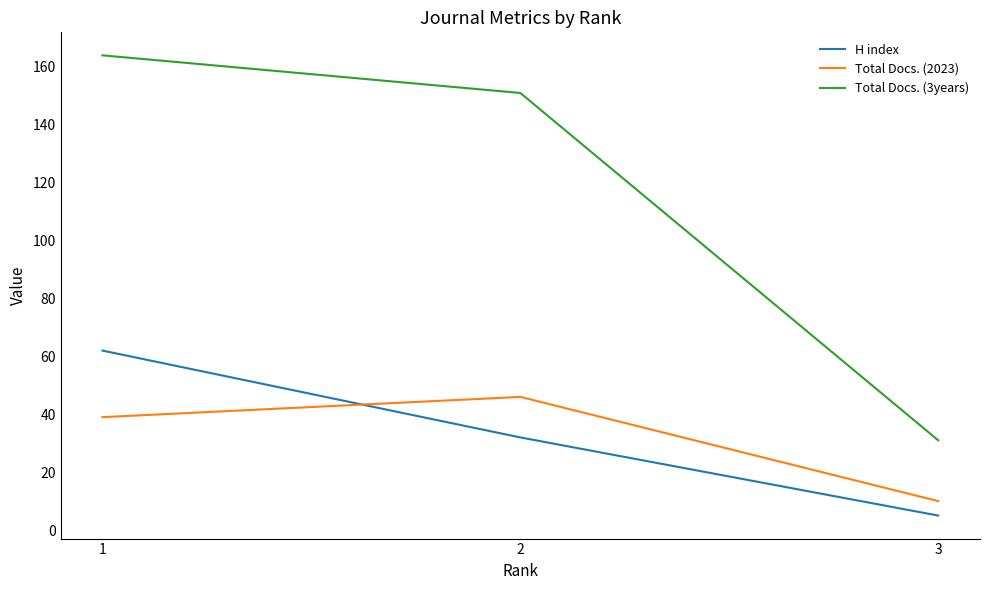

Which category has the highest value in the H index series?

1